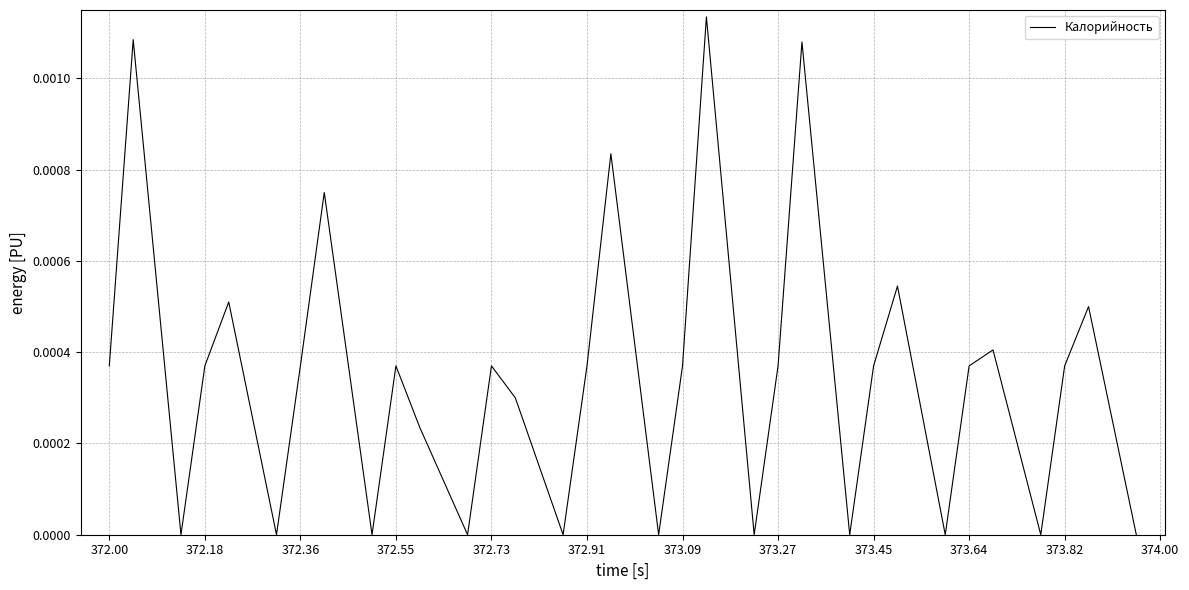

Does the chart have visible grid lines?

Yes